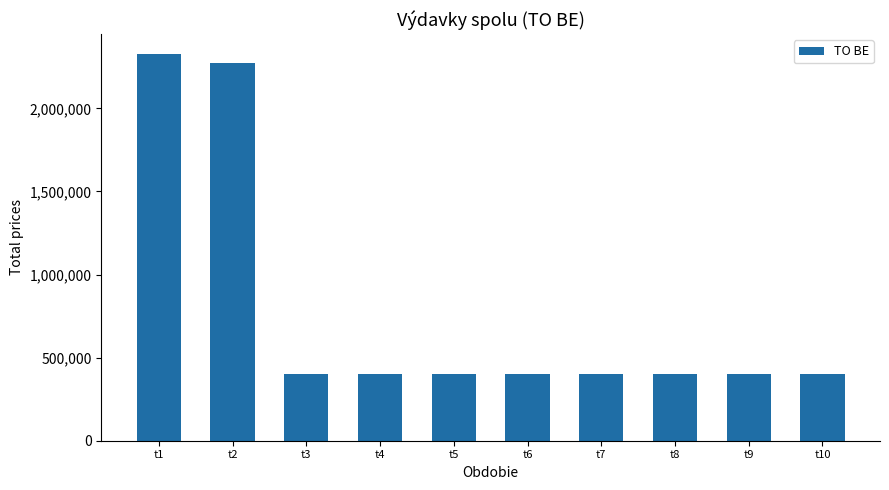

What is the value of the 2nd bar from the left?

2274640